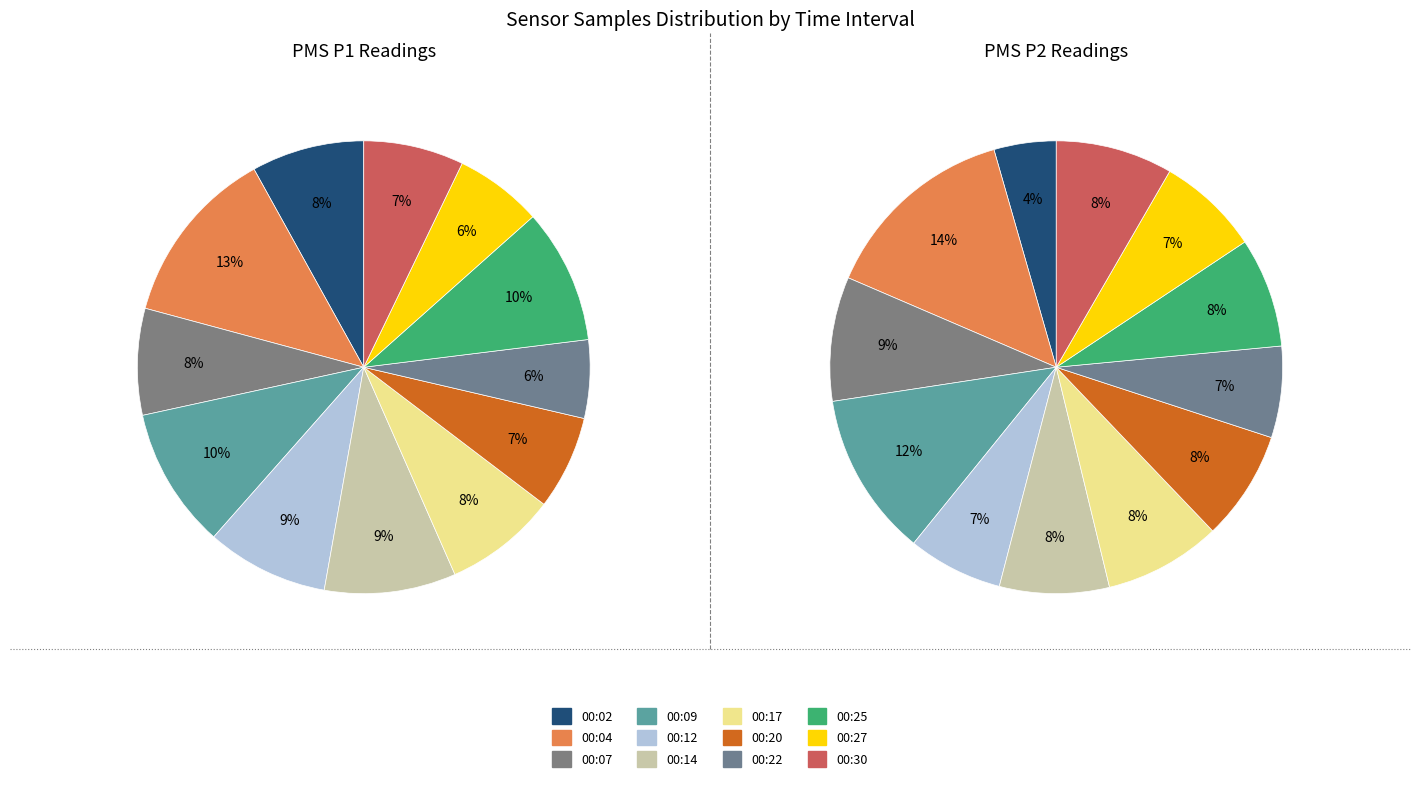

To the nearest percent, what portion does 00:17 represent?

8%